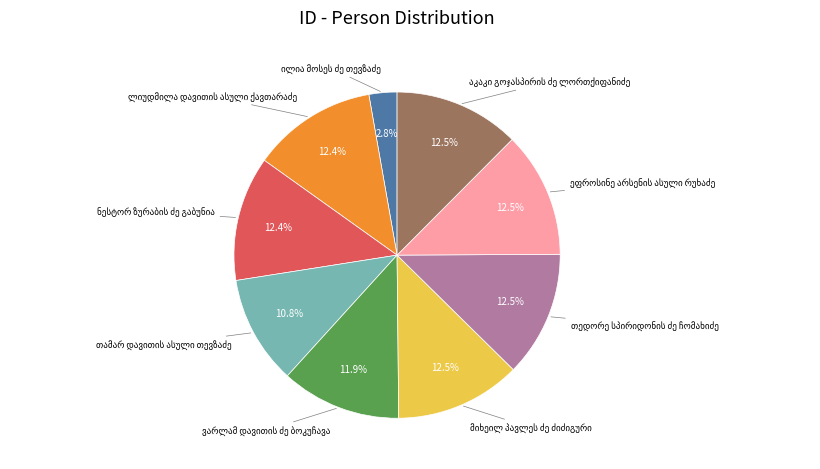

Is there a majority slice in this chart?

No